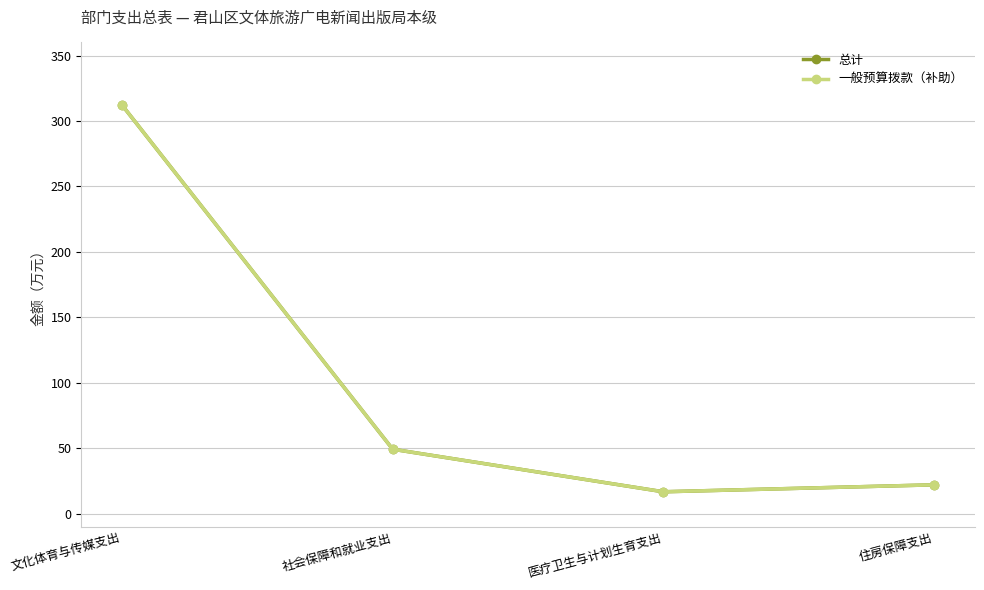

Reading right to left, list all the values displayed in this chart.

总计: 22.2	16.9	49.4	312.2
一般预算拨款（补助）: 22.2	16.9	49.4	312.2